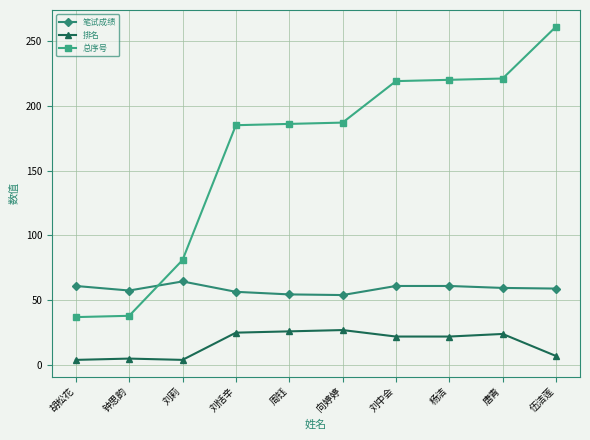

Which series has the widest spread of values?

总序号